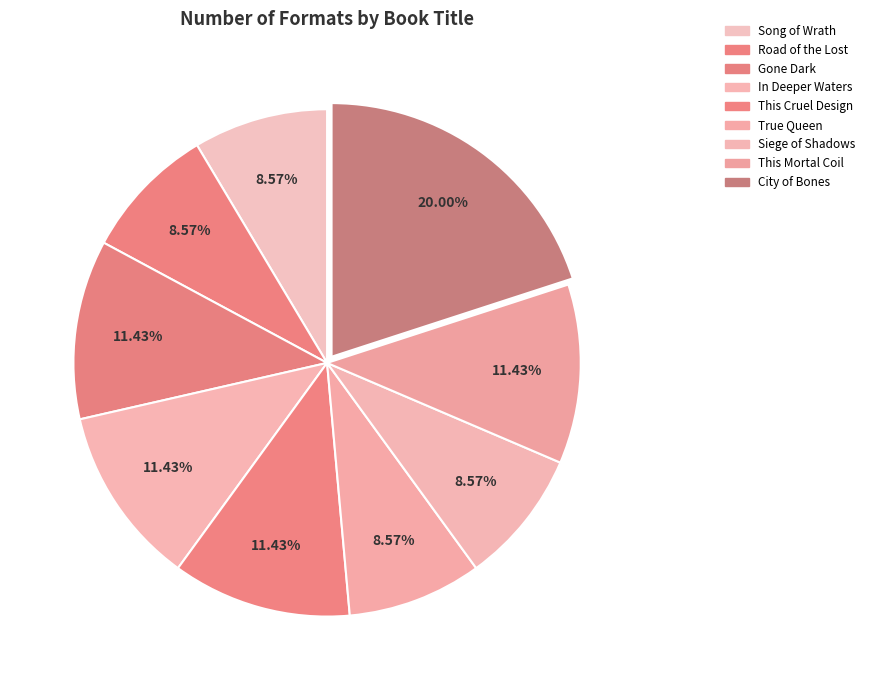

How many segments does this pie chart have?

9